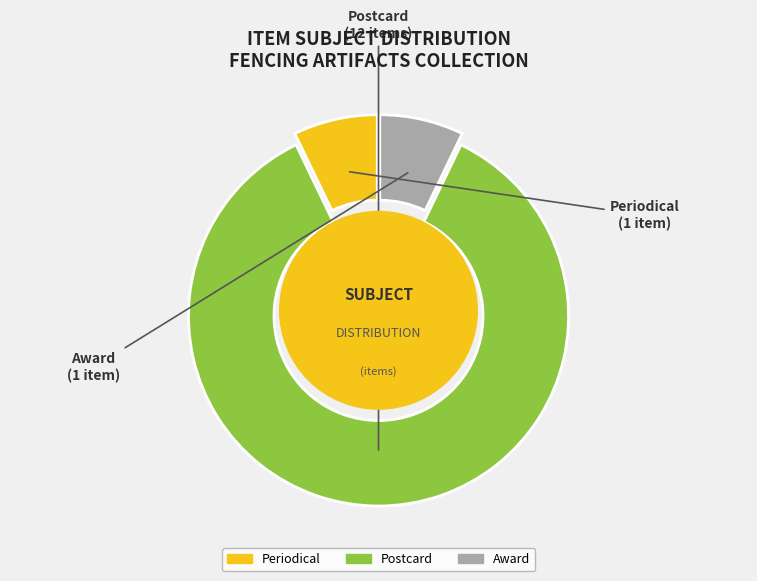

Does Text account for over 50% of the chart?

No